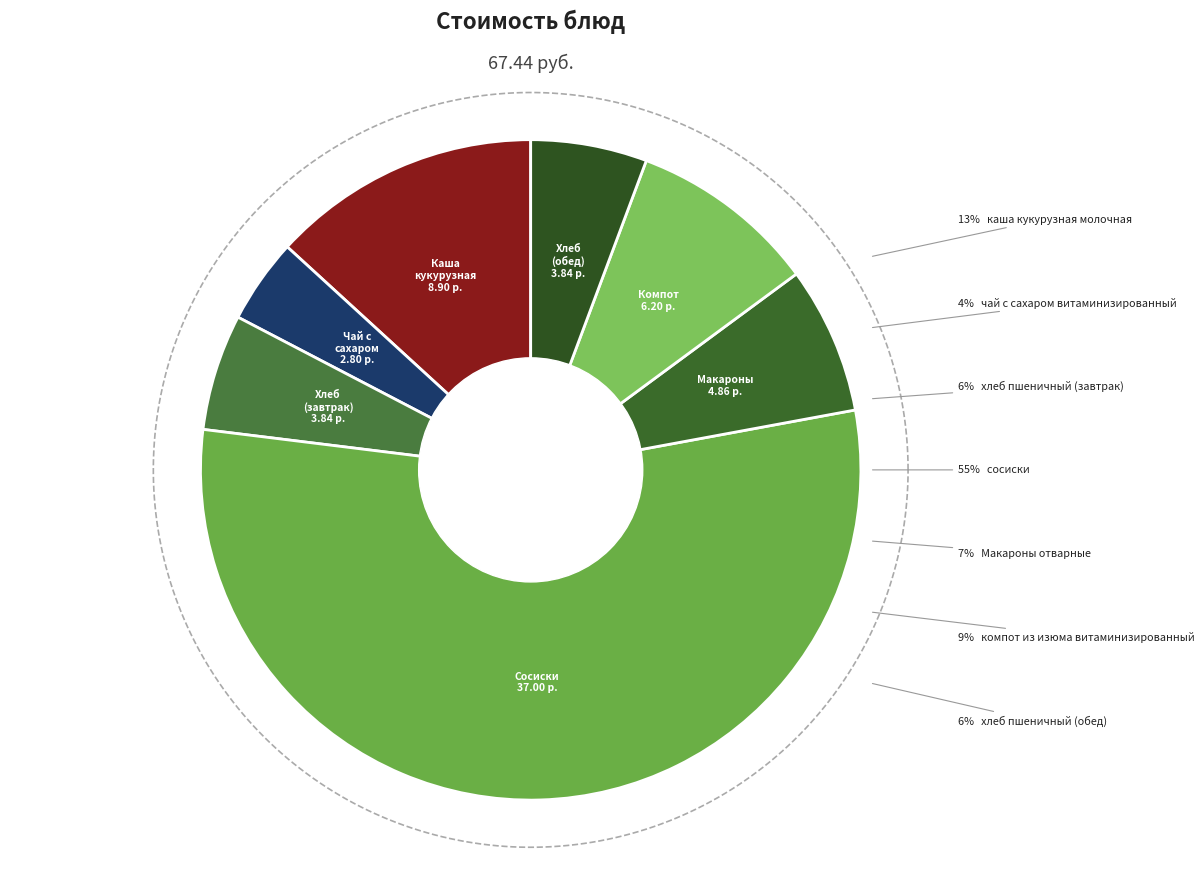

How many slices are in this pie chart?

7